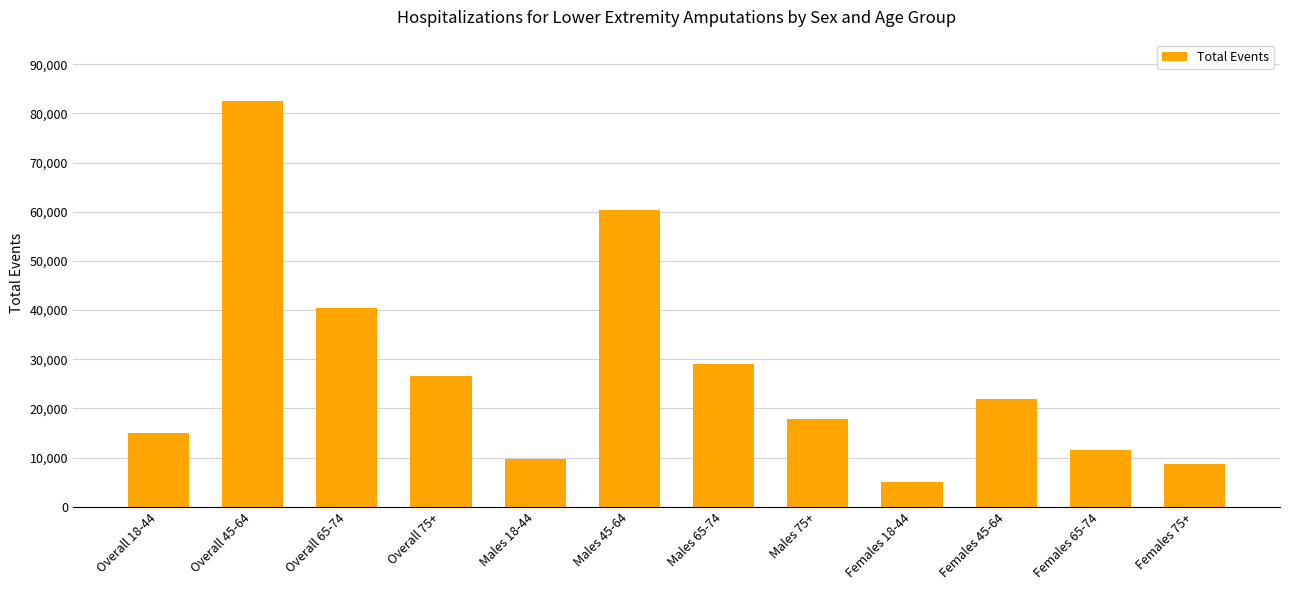

Is it true that the value at Males 45-64 is 60317?

True